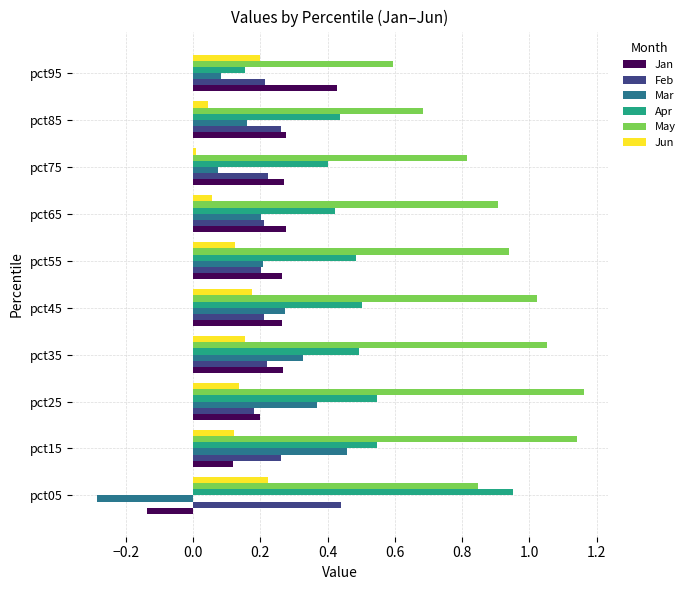

The Feb series shows 0.1 at pct65. True or false?

False